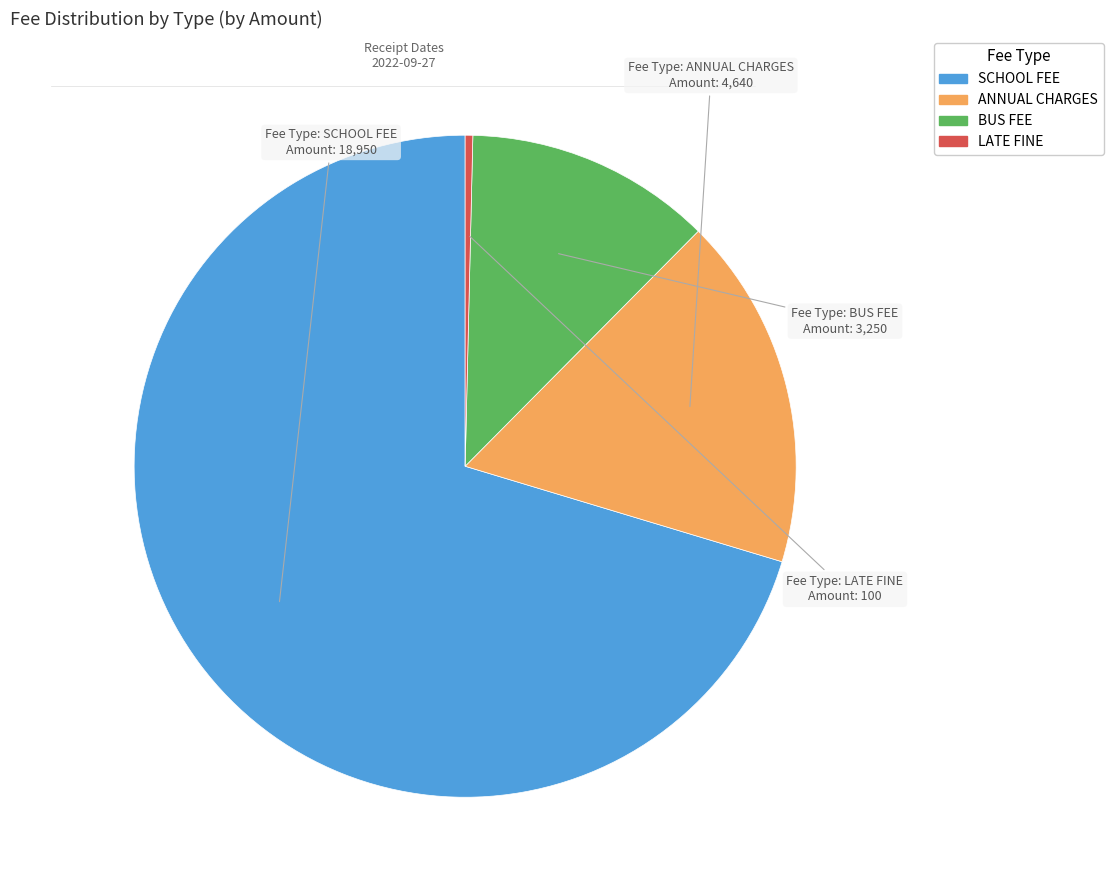

Is there any slice that represents more than half of the pie?

Yes